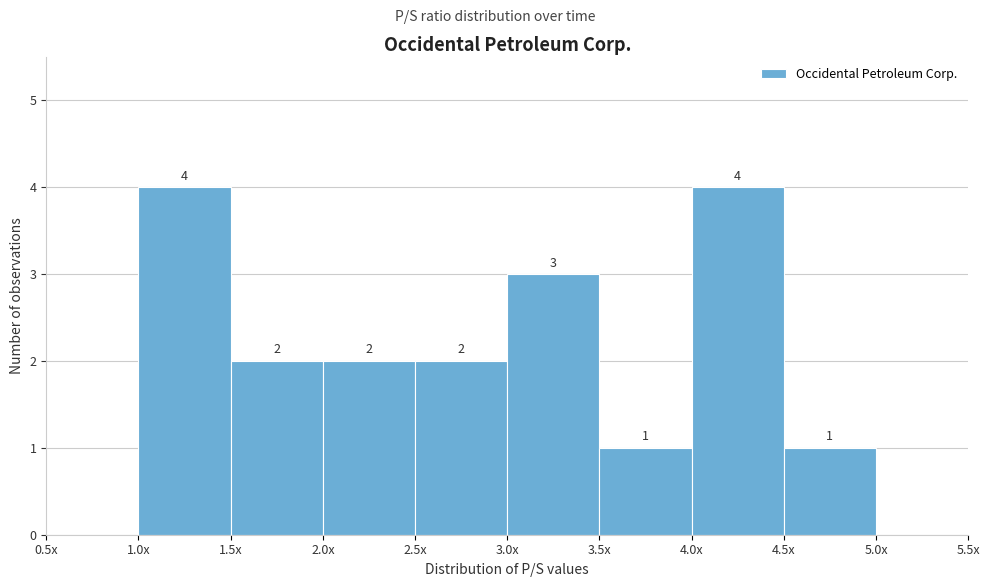

Reading right to left, transcribe all the data shown in this chart.

5.0x=0	4.5x=1	4.0x=4	3.5x=1	3.0x=3	2.5x=2	2.0x=2	1.5x=2	1.0x=4	0.5x=0